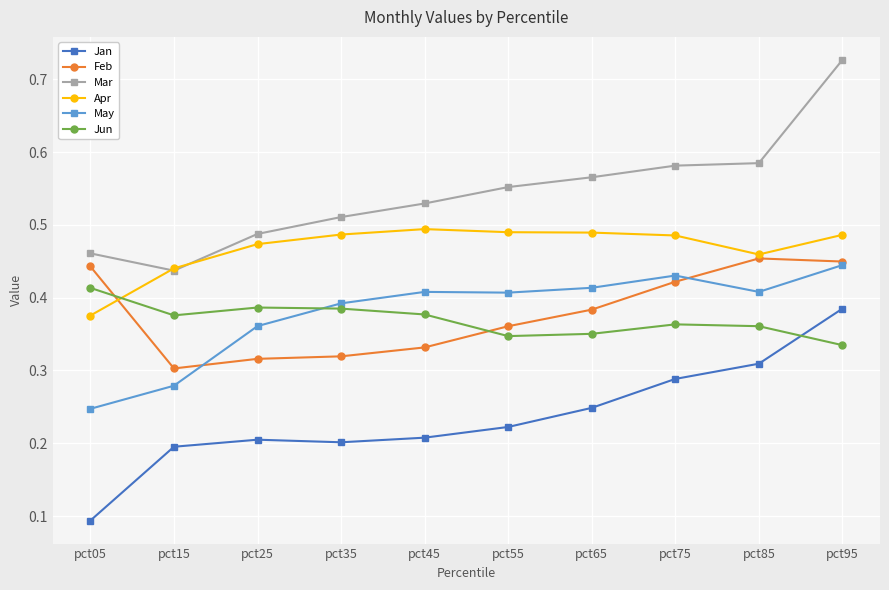

At pct45, list the series in order from smallest to largest.

Jan, Feb, Jun, May, Apr, Mar